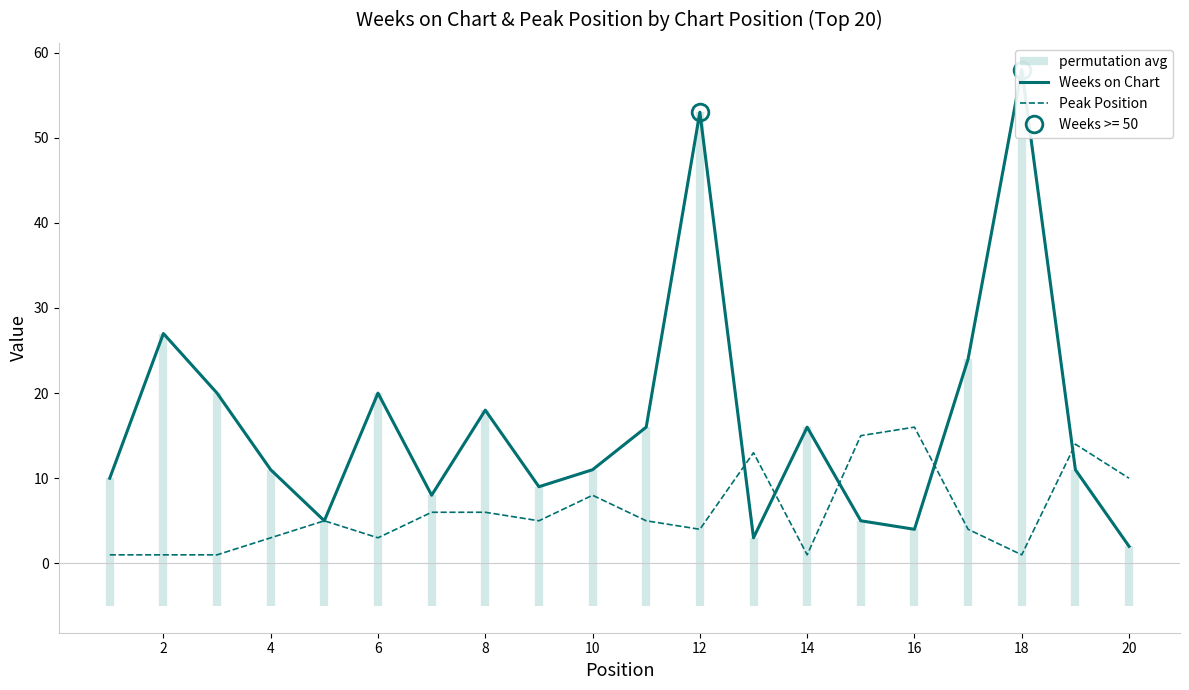

In Peak Position, how many points are lower than both neighbors (excluding endpoints)?

5